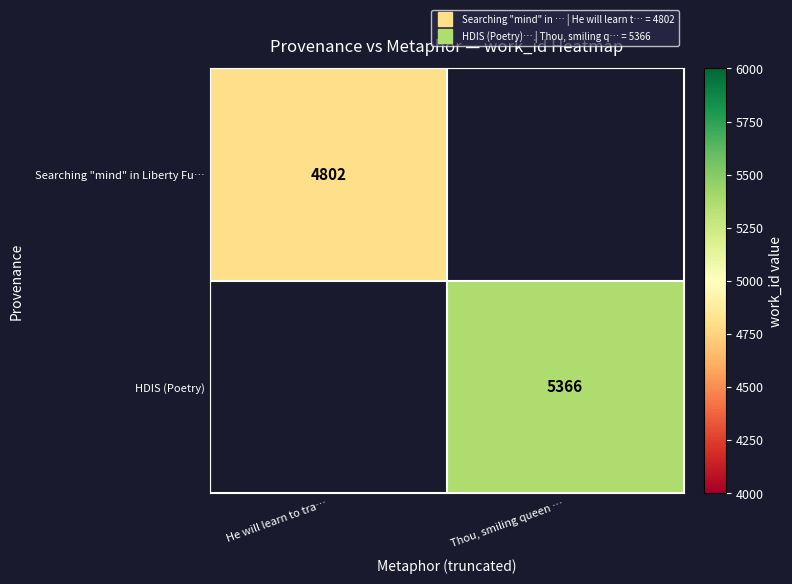

What is the approximate value of Searching "mind" in Liberty Fu… at He will learn to tra…?

4802.0